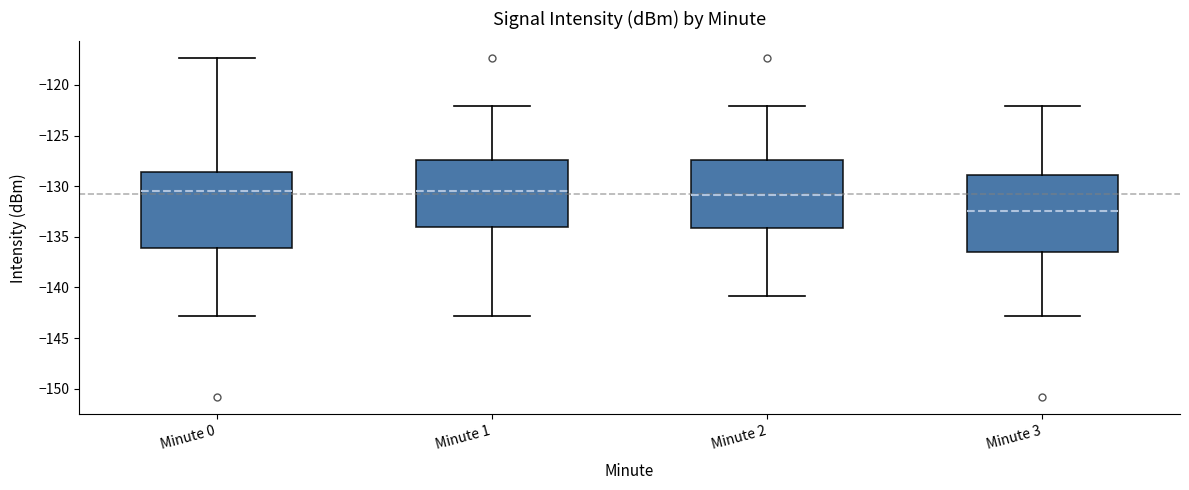

Where is the upper edge of the box for Minute 0 on the y-axis? The values are not printed on the chart, so give them approximately, as read against the axis.

-128.5